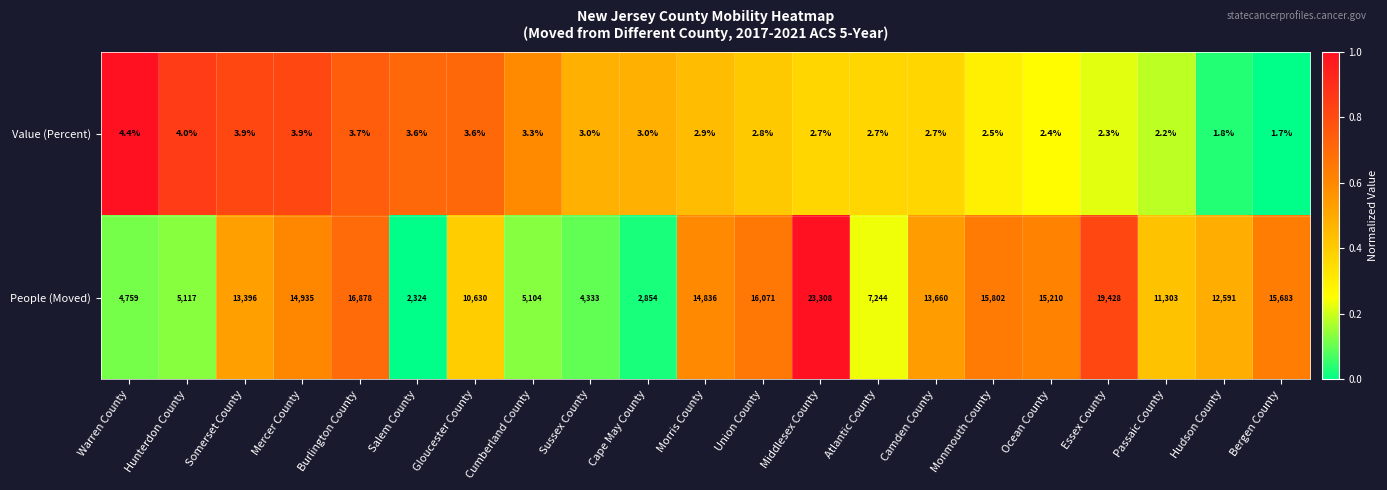

Which series has the largest total across all categories?

People (Moved)